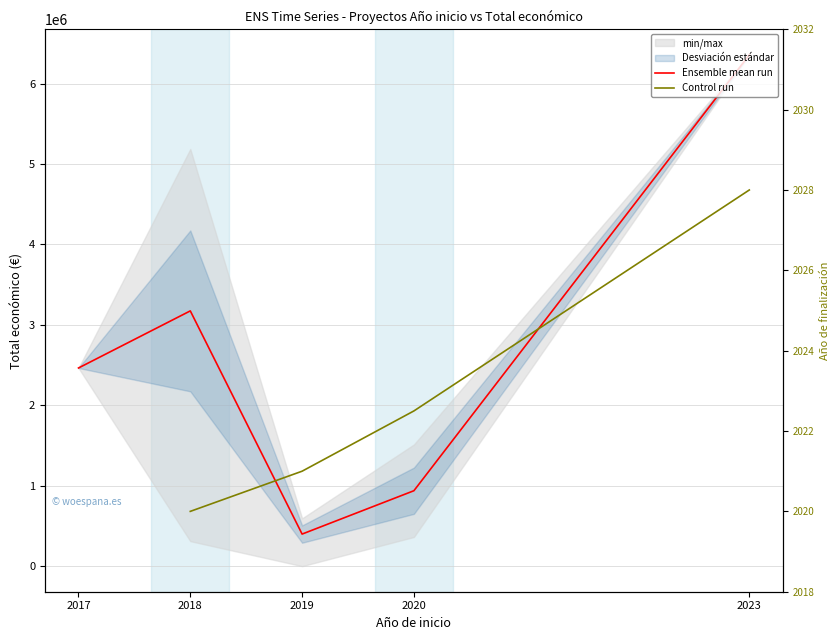

What is the difference between the highest and lowest values at 2023?

6355734.0